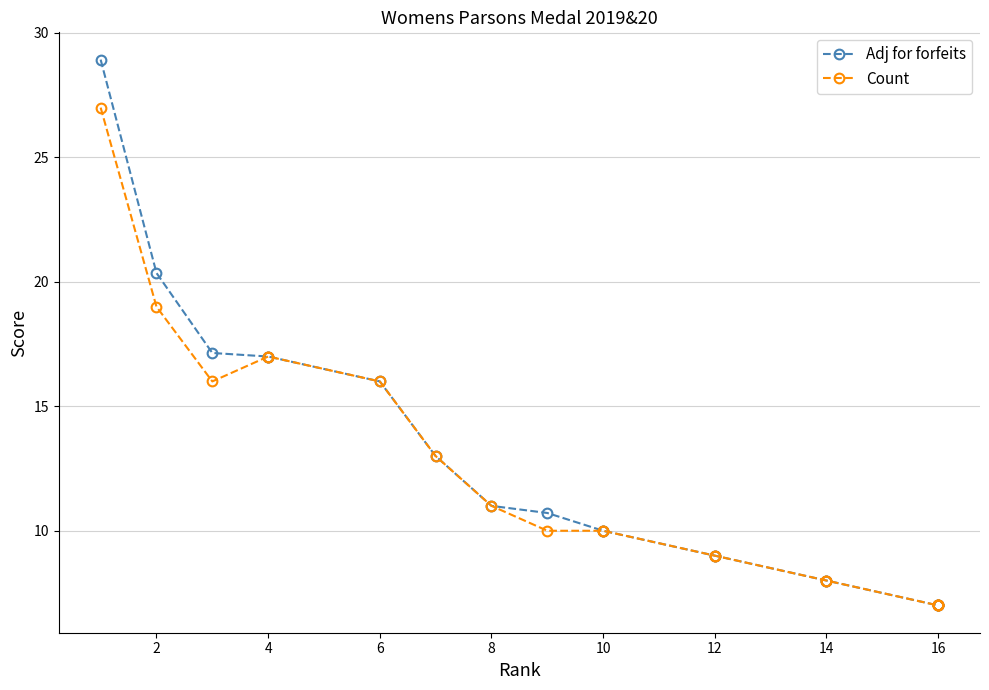

True or false: Count and Adj for forfeits cross at least once.

False